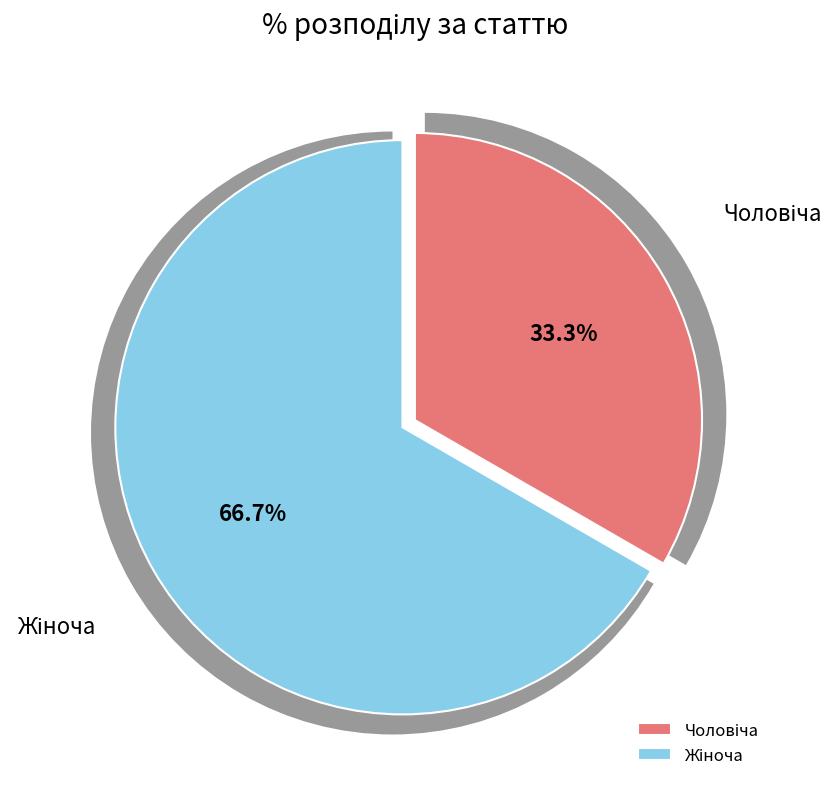

What is the largest slice in the pie chart?

Жіноча